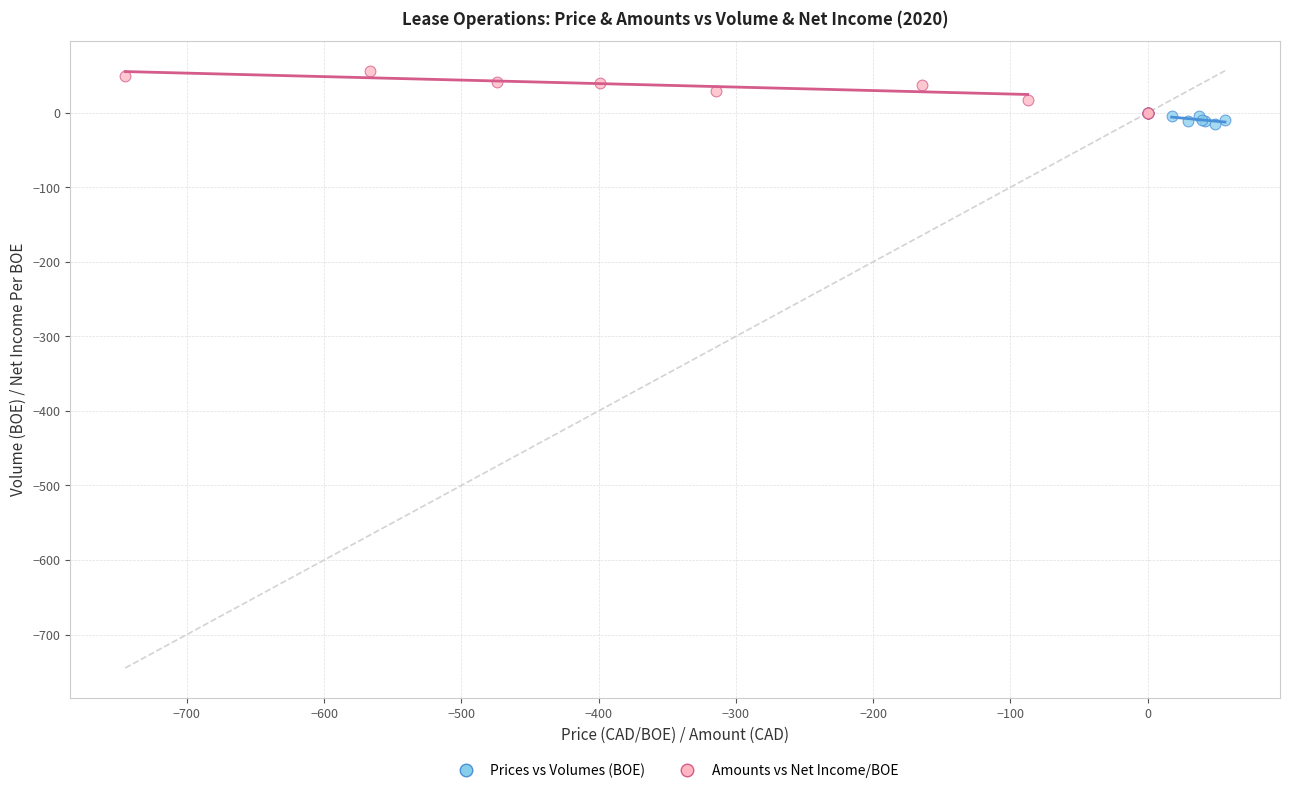

Which series has the largest Y range (max minus min)?

Amounts vs Net Income/BOE